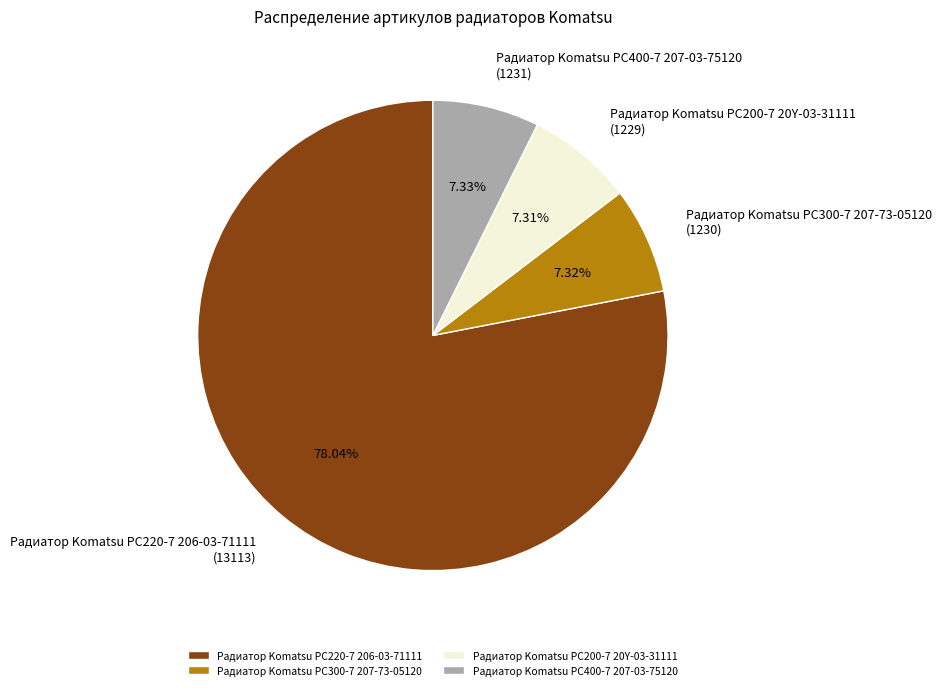

How much of the chart is everything except Радиатор Komatsu PC400-7 207-03-75120?

92.7%